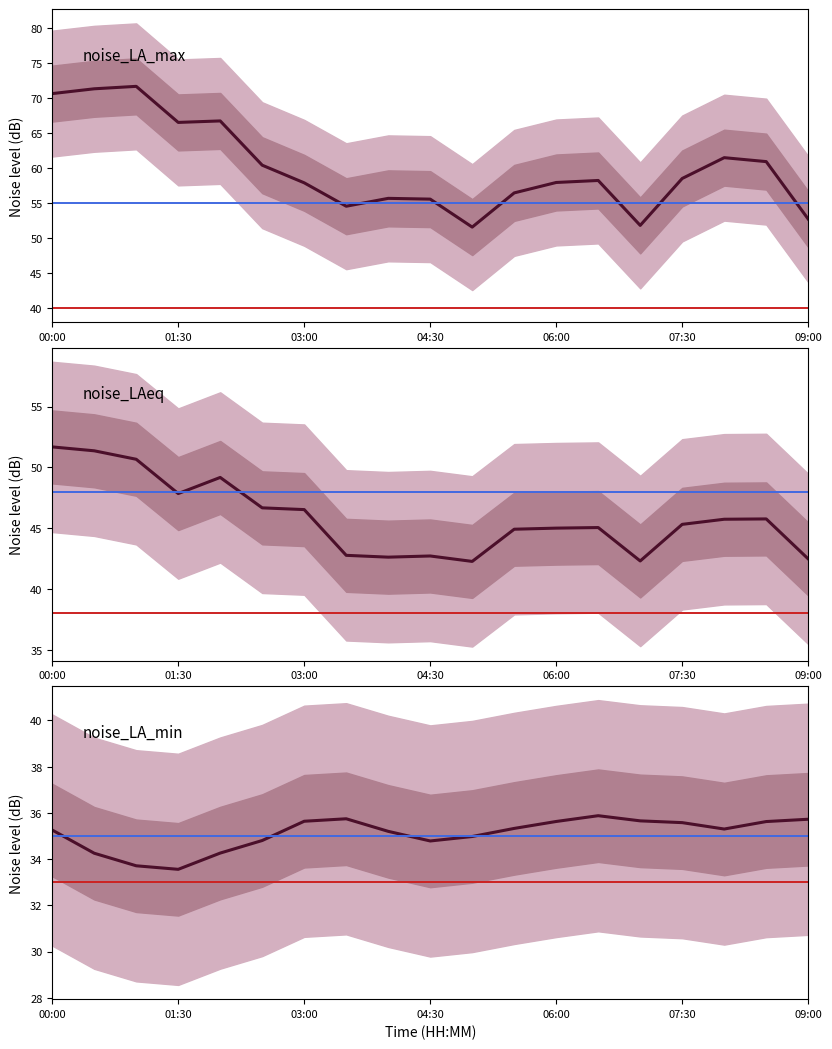

What is the highest value of the noise_LAeq series?

51.7